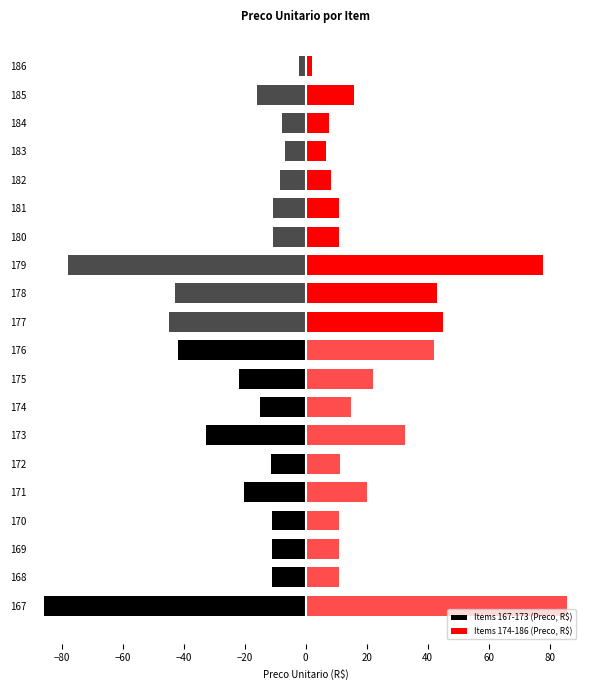

Is it true that Items 174-186 (Preco, R$) equals 16.5 at 181?

False